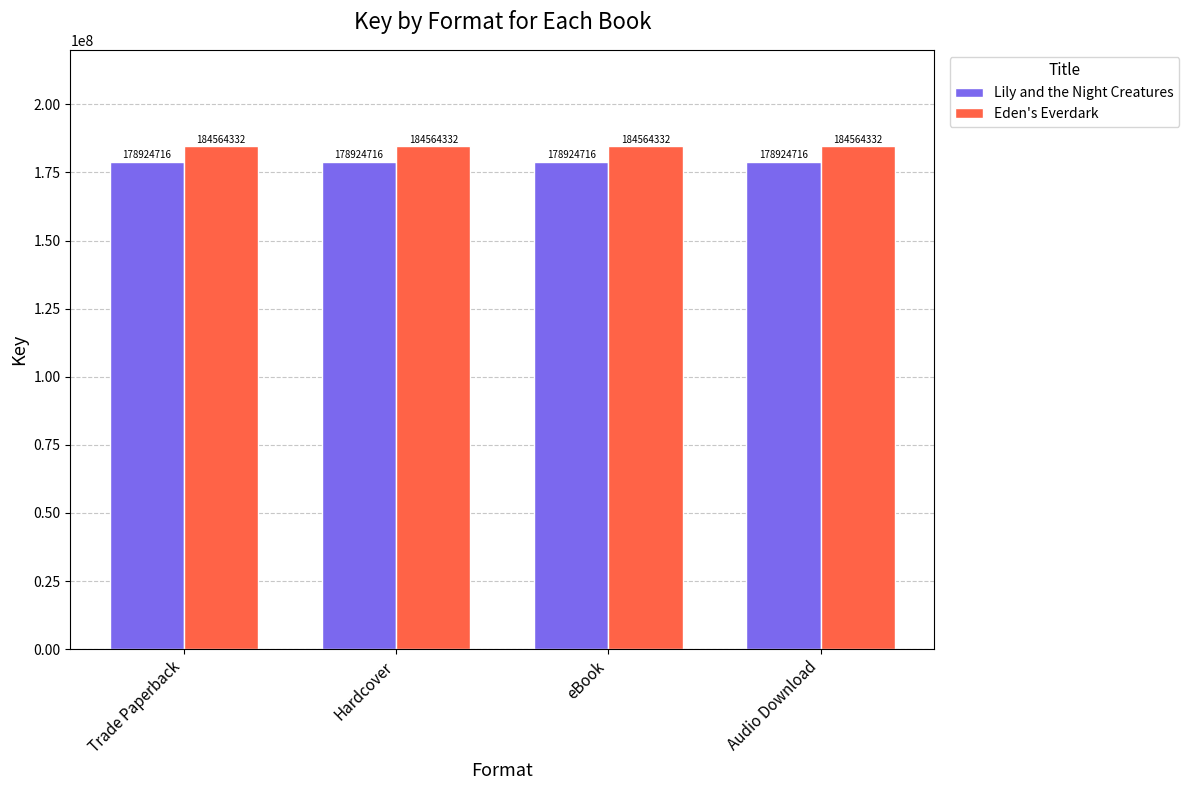

What position from the right is eBook?

2